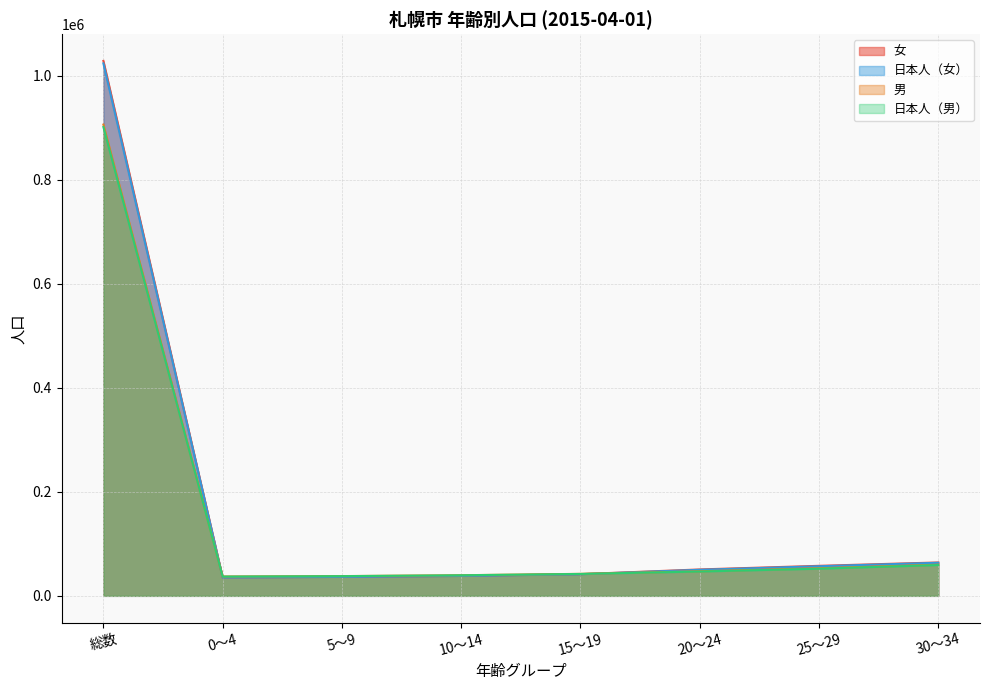

At how many categories does at least one series exceed 543724?

1